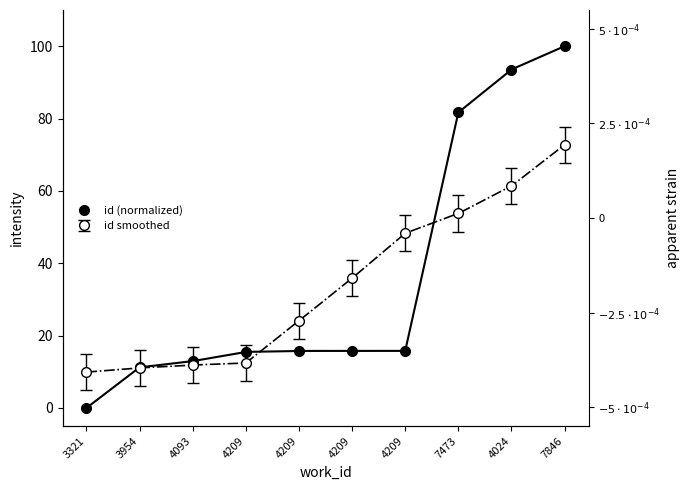

What is the difference between the values at 7846 and 4209?

84.2